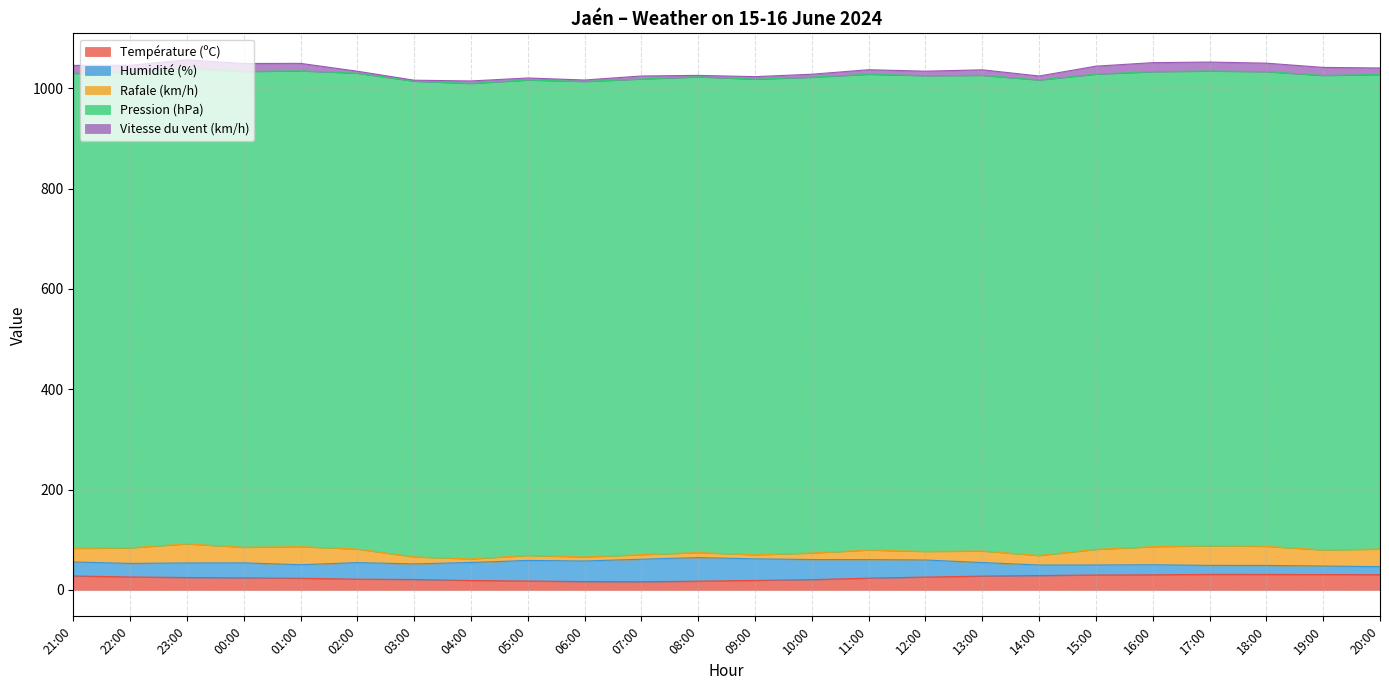

What is the sum of all Rafale (km/h) values?

558.0